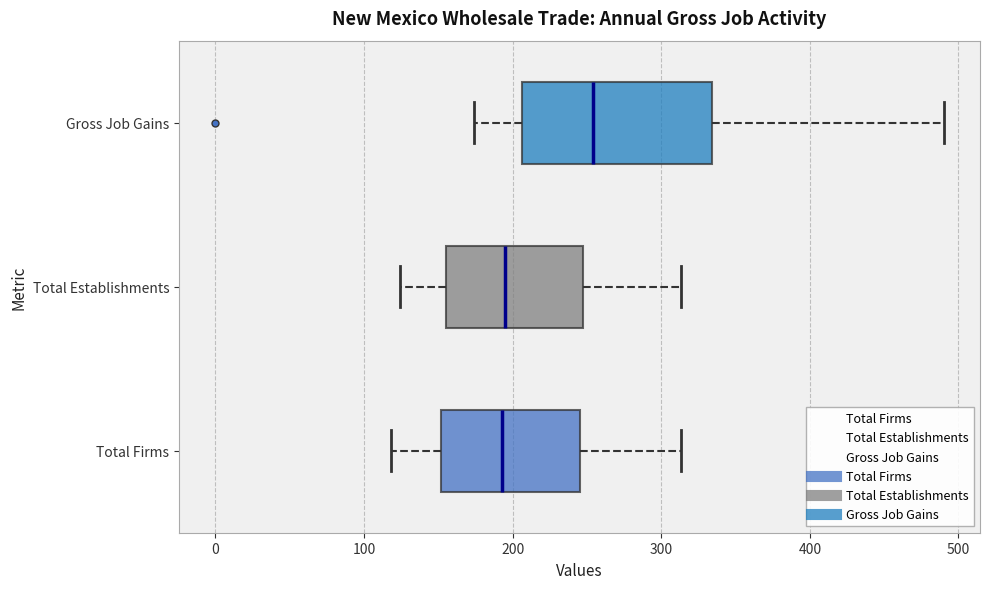

Which box is the widest, from its left edge to its right edge?

Gross Job Gains